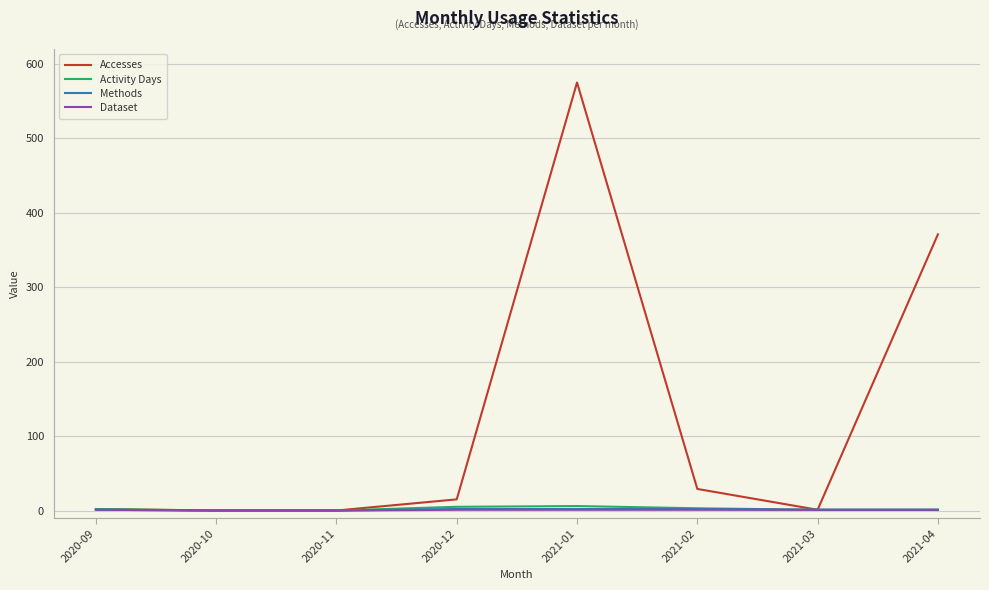

At which category does the chart reach its peak across all series?

2021-01